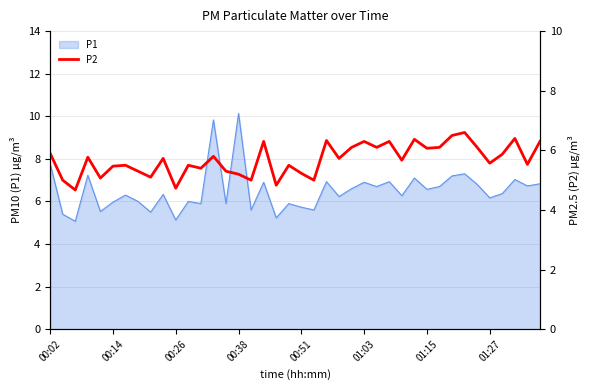

What is the highest value of the P1 series?

10.1